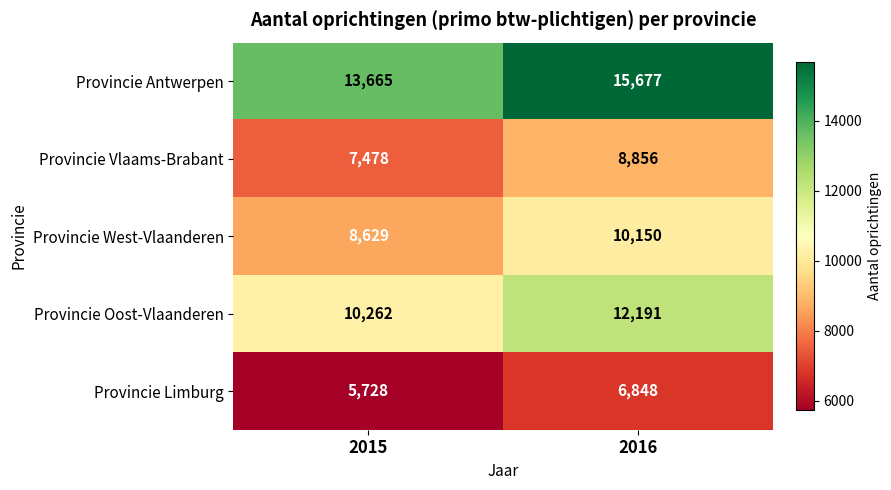

Reading left to right, list all the values displayed in this chart.

Provincie Antwerpen: 13665	15677
Provincie Vlaams-Brabant: 7478	8856
Provincie West-Vlaanderen: 8629	10150
Provincie Oost-Vlaanderen: 10262	12191
Provincie Limburg: 5728	6848